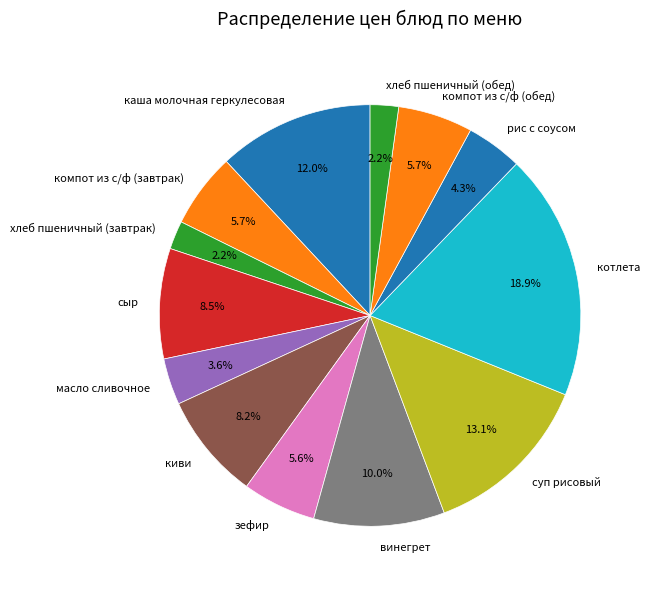

To the nearest percent, what is the average slice percentage?

8%